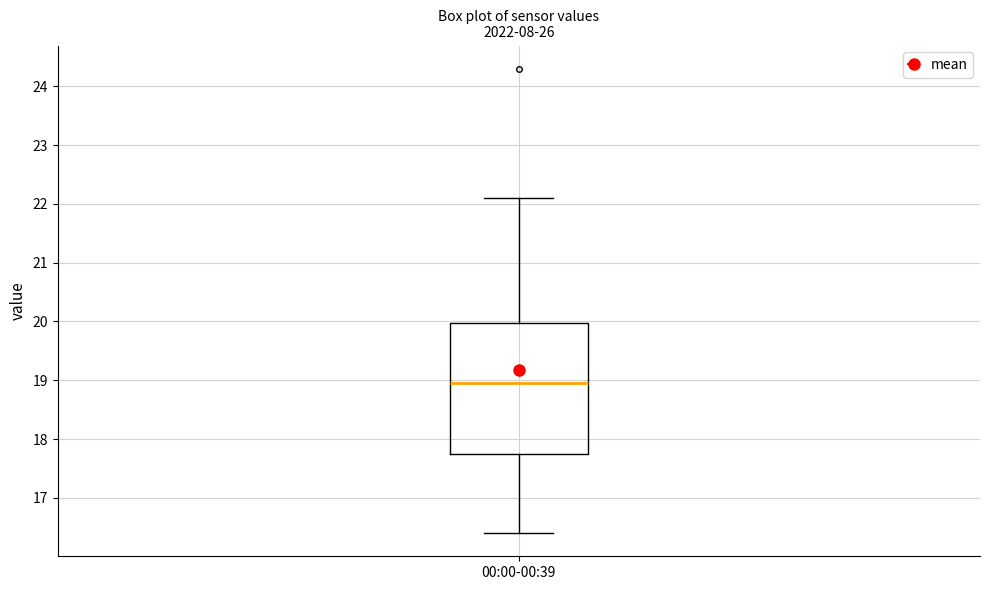

Transcribe this box plot: give where the median line is, the range the box spans, and where the two whiskers end, as read against the y-axis. The values are not printed on the chart, so give them approximately, as read against the axis.

median 19.0, box 17.8 to 20.0, whiskers 16.4 to 22.1